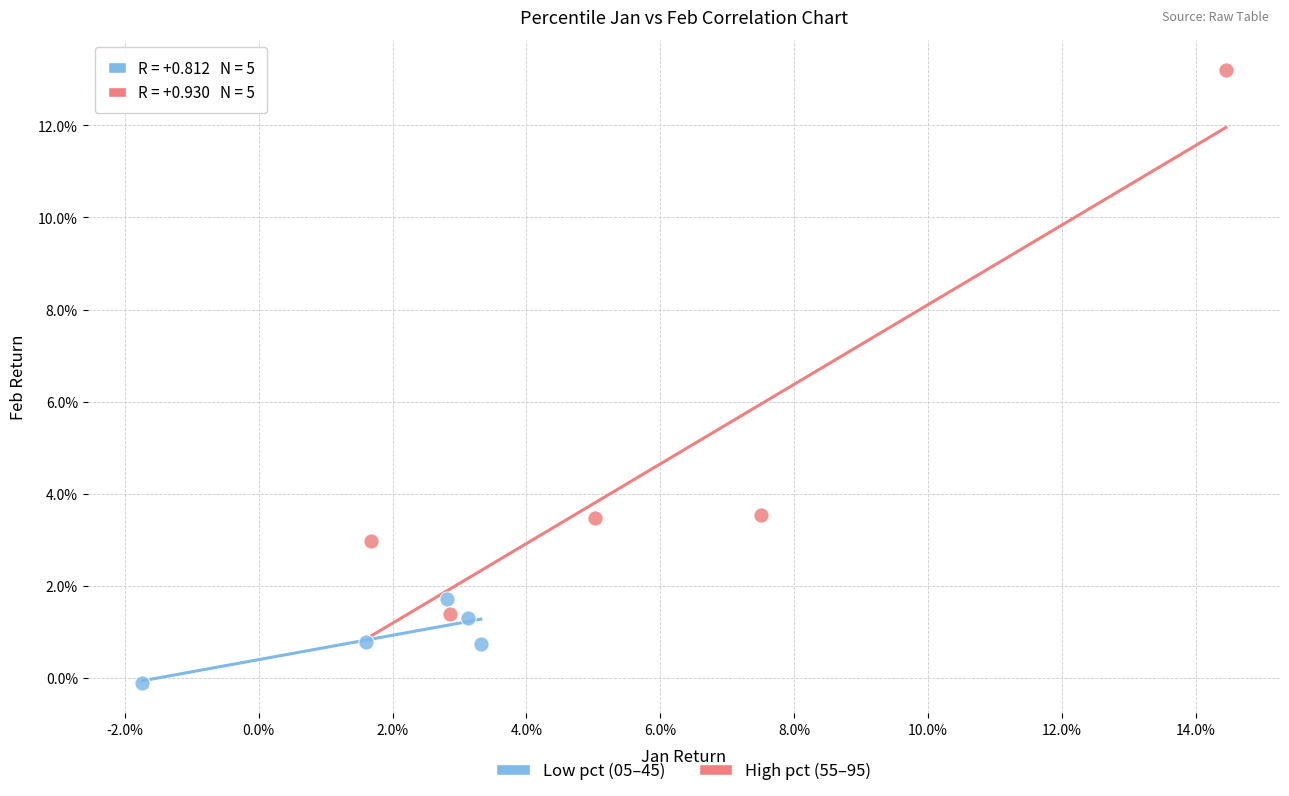

What are all the series names shown in the legend?

Low pct (05–45), High pct (55–95)